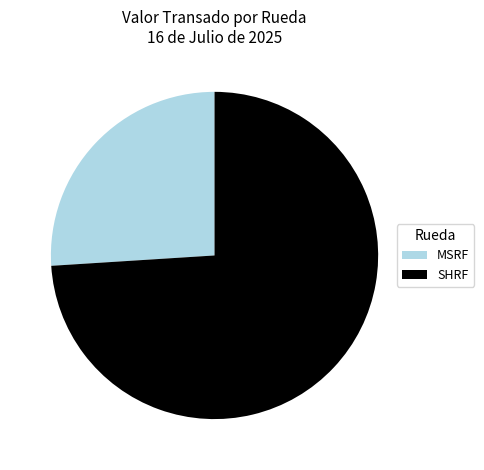

Do SHRF and MSRF together represent more than half of the pie?

Yes